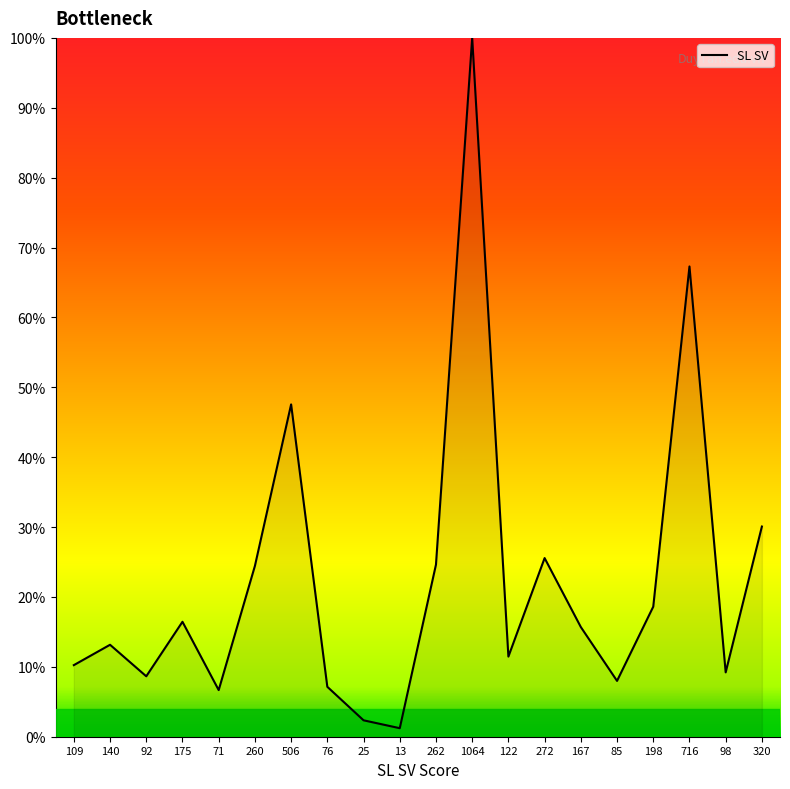

Approximately how many times larger is the value at 98 compared to 272?

0.4